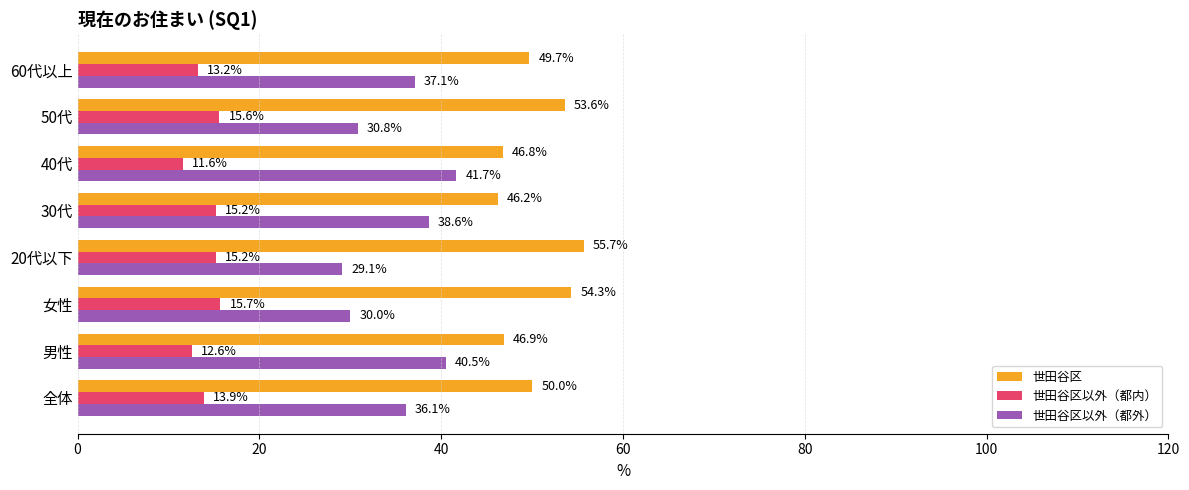

Which series has the largest range (max minus min)?

世田谷区以外（都外）